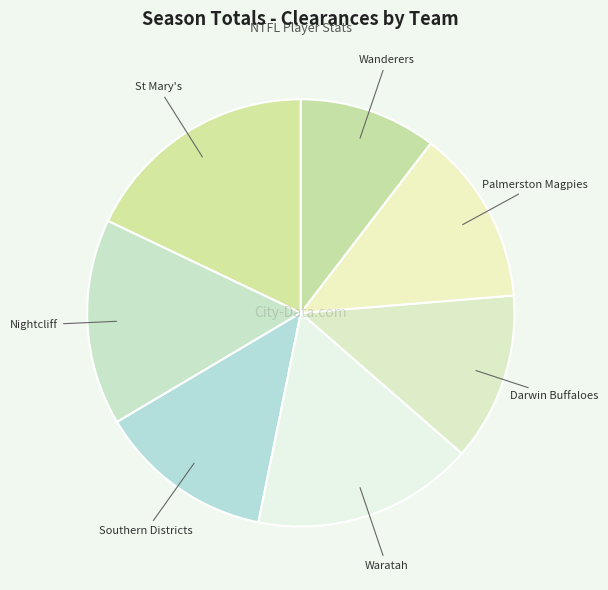

Count the number of slices in the pie.

7